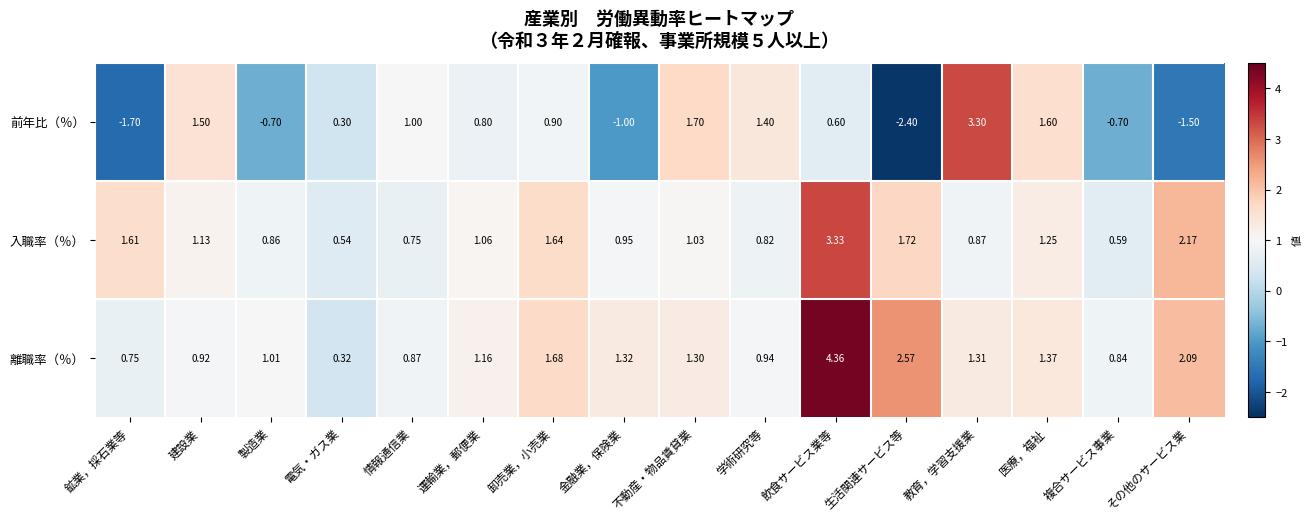

Which series changed the most between 鉱業，採石業等 and 電気・ガス業?

前年比（％）